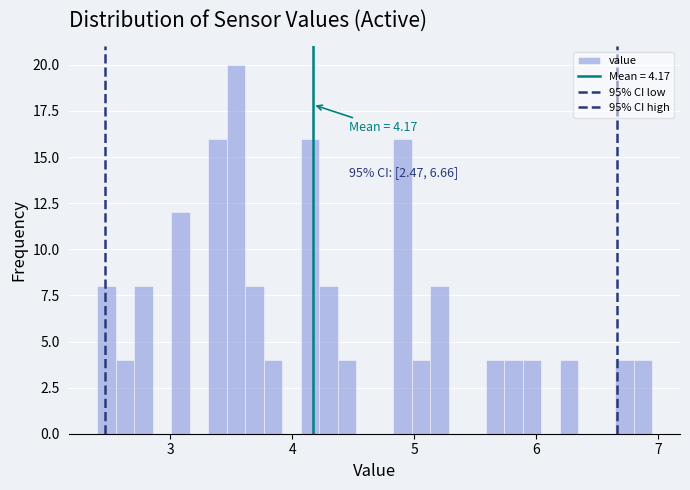

Around what value on the x-axis is the tallest bar? Give the approximate position of its centre, as read against the axis.

3.5